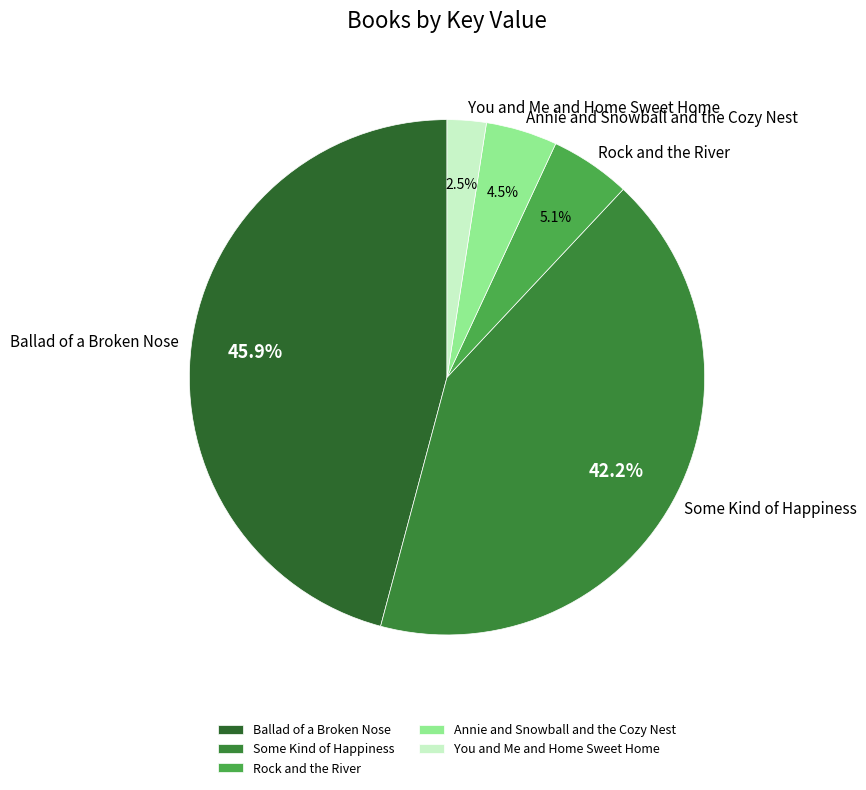

Count the number of slices in the pie.

5